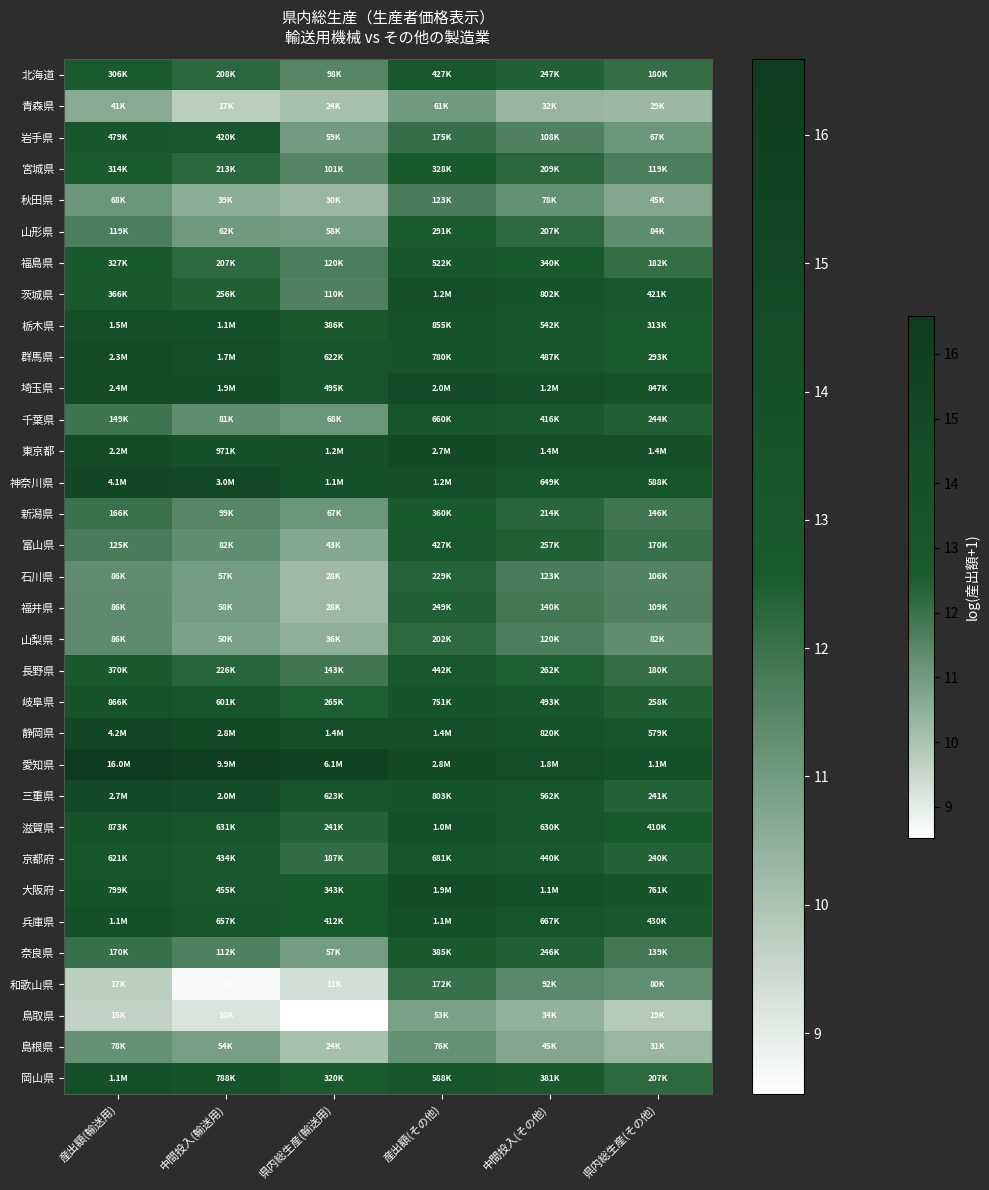

Which series has the largest total across all categories?

愛知県